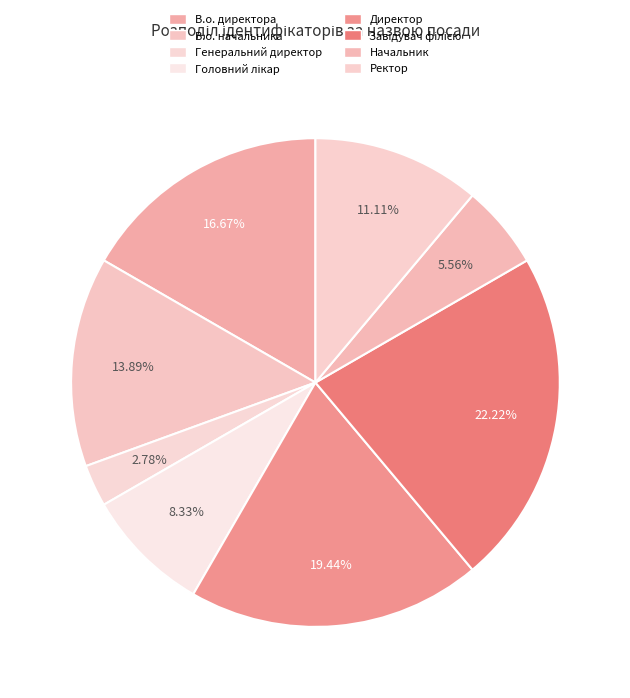

To the nearest percent, what portion does Директор represent?

19%